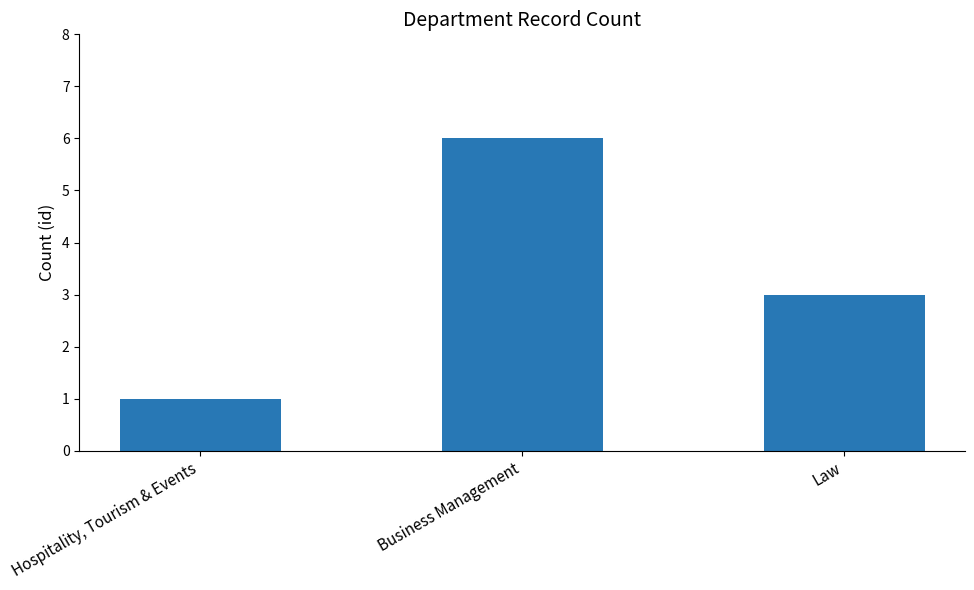

List the labels in order of value, smallest first.

Hospitality, Tourism & Events, Law, Business Management